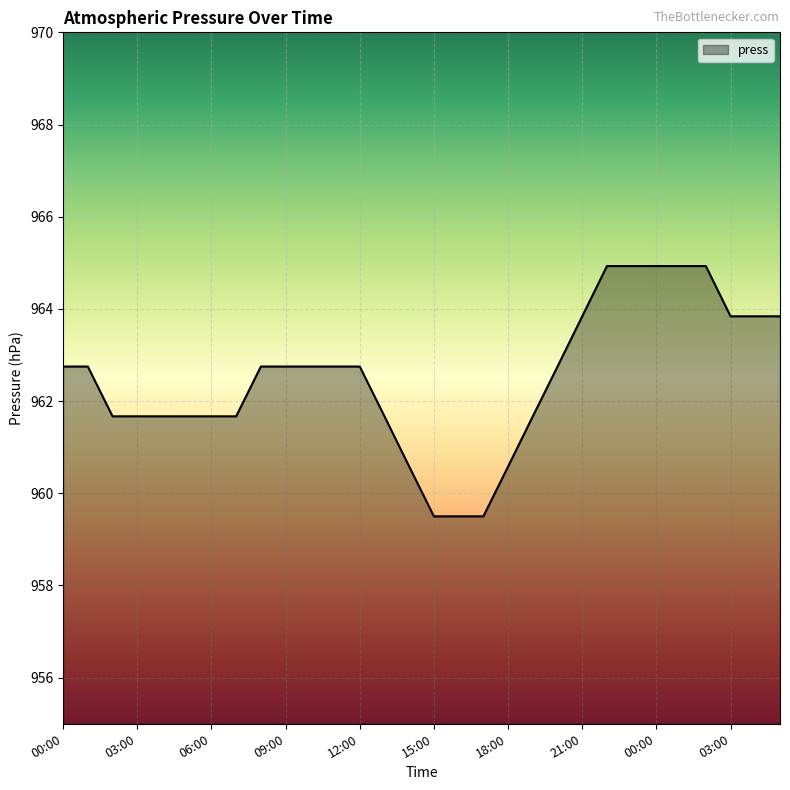

What is the smallest value displayed?

959.5